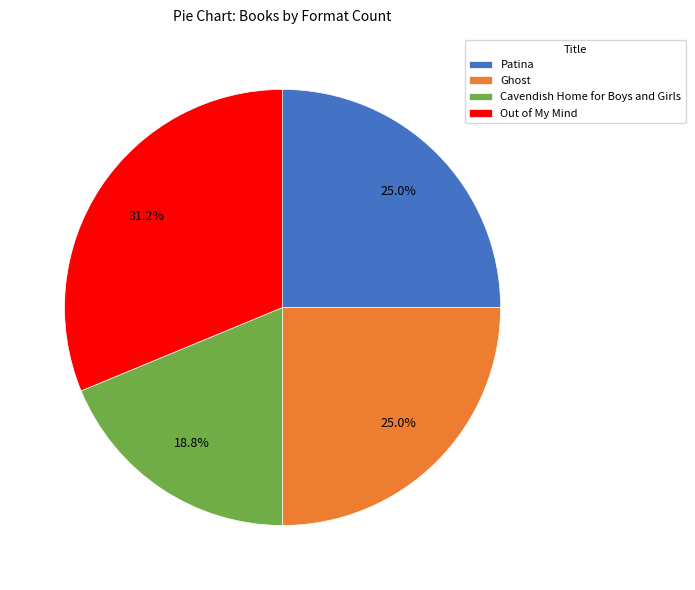

How many segments does this pie chart have?

4